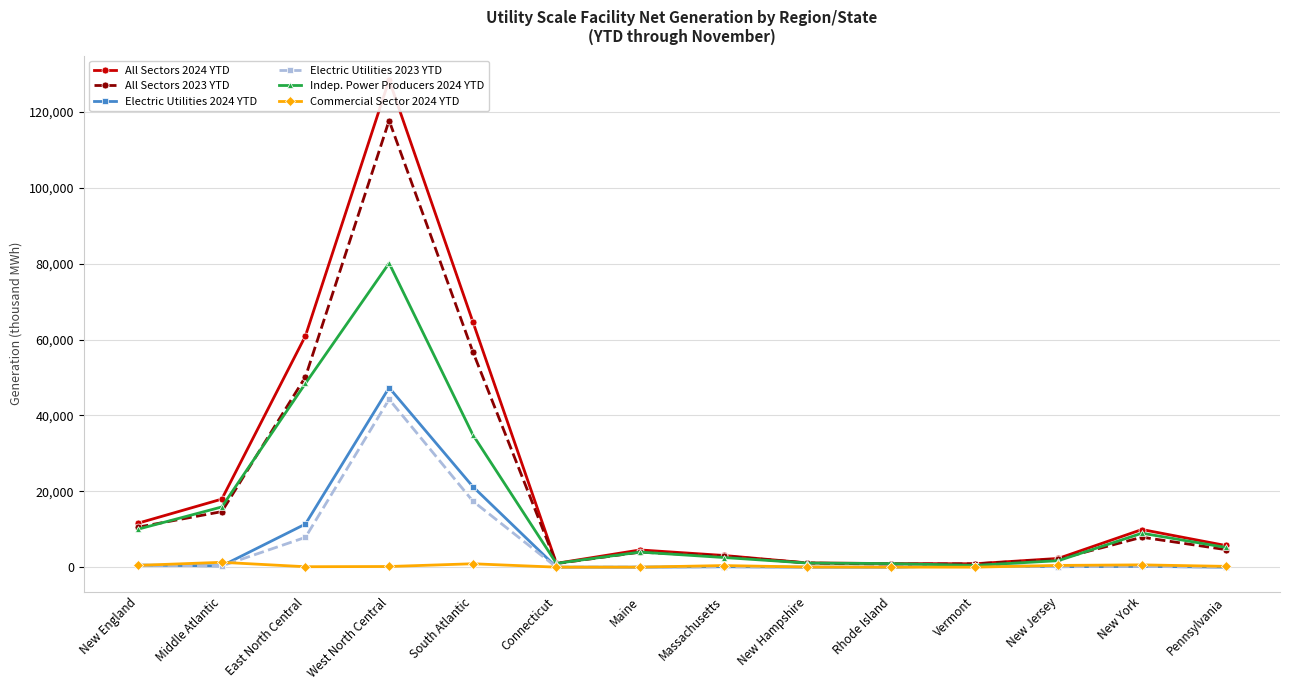

Which category has the highest value in the All Sectors 2024 YTD series?

West North Central